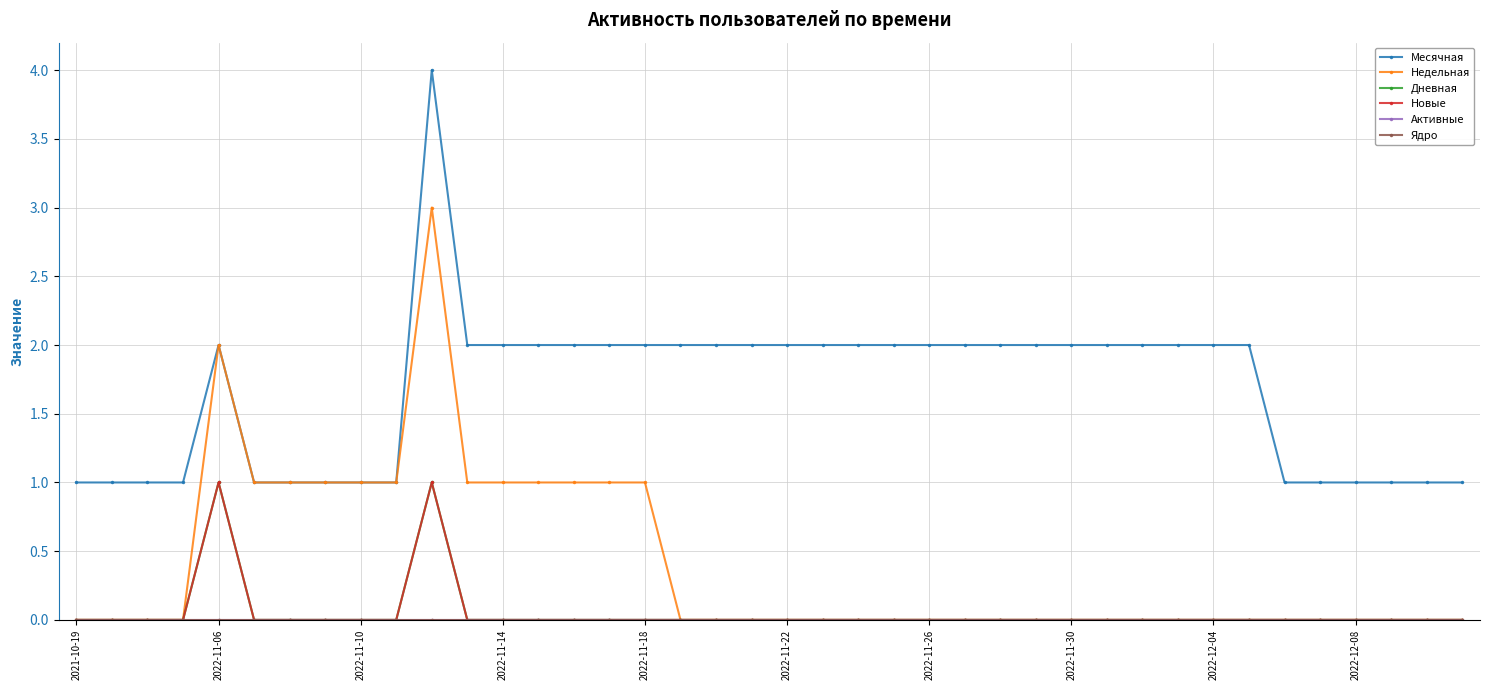

What is the highest value of the Новые series?

1